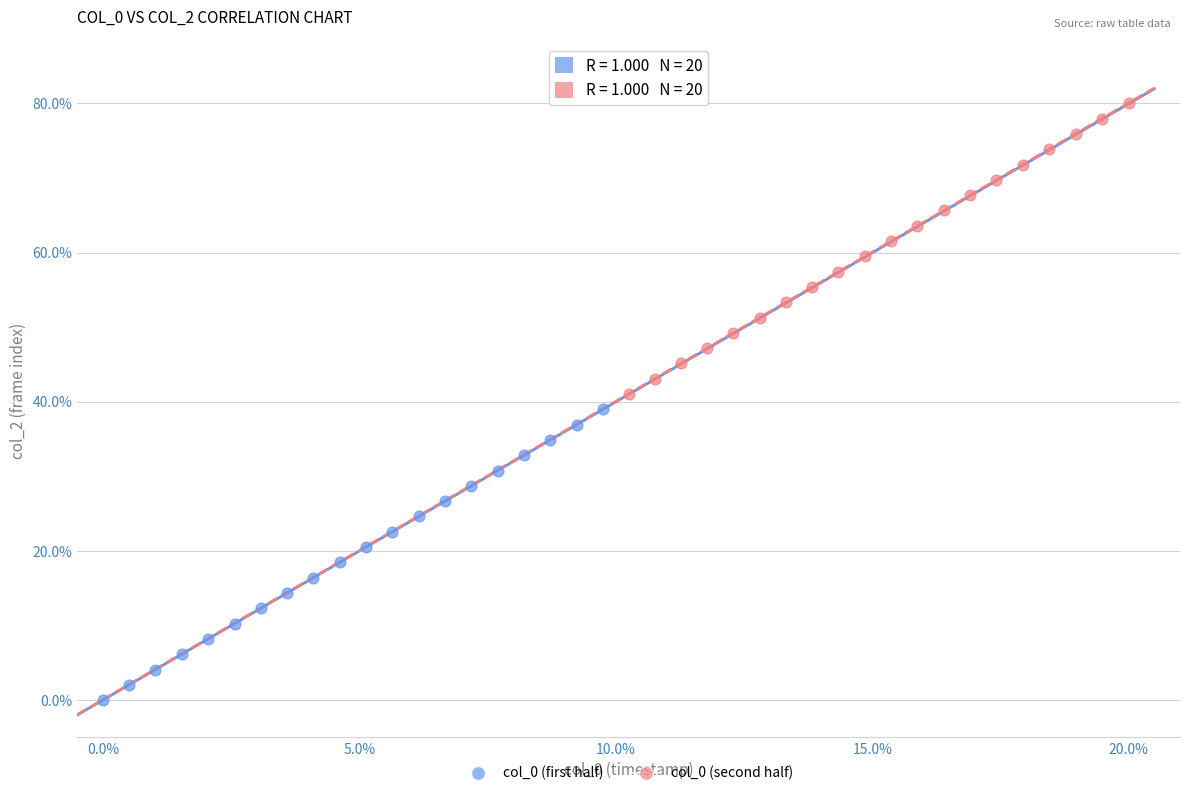

Which series reaches the minimum Y coordinate?

col_0 (first half)